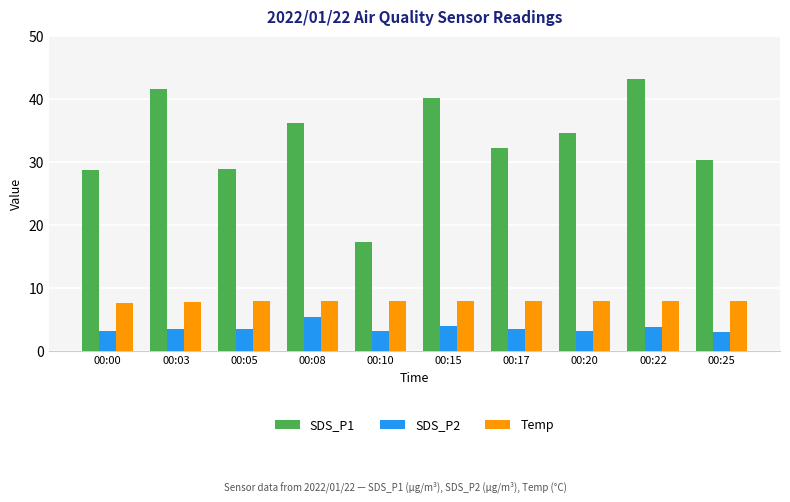

Which series has the widest spread of values?

SDS_P1